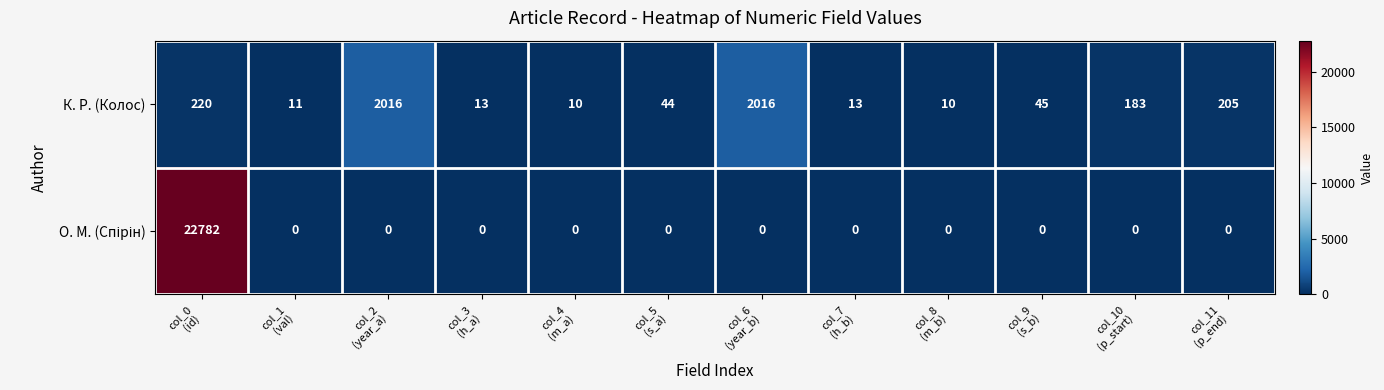

At which category is the sum across all series the highest?

col_0
(id)